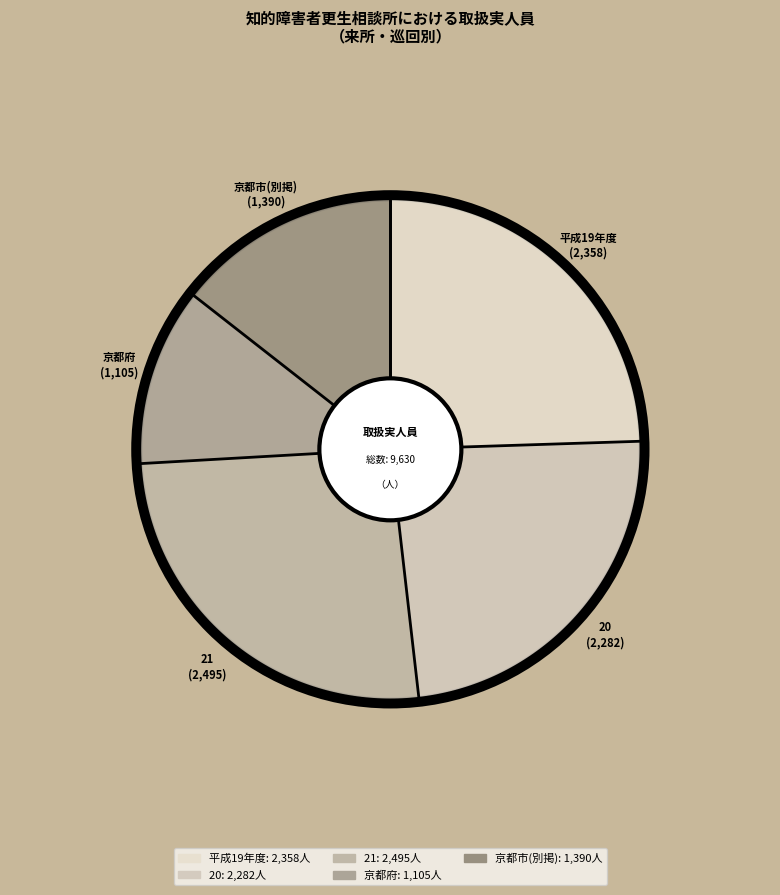

What is the smallest slice in the pie chart?

京都府